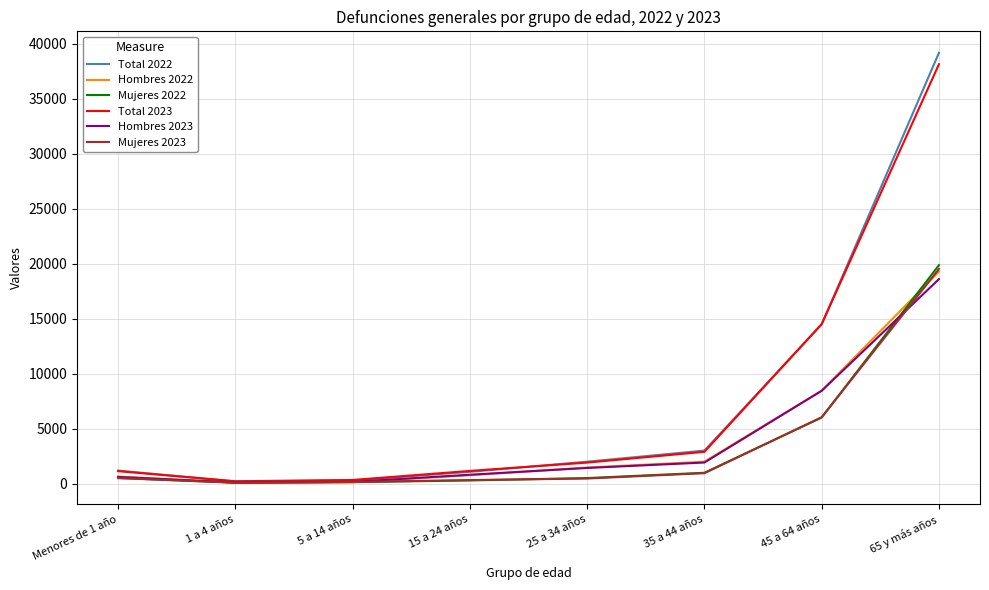

Which series has the widest spread of values?

Total 2022